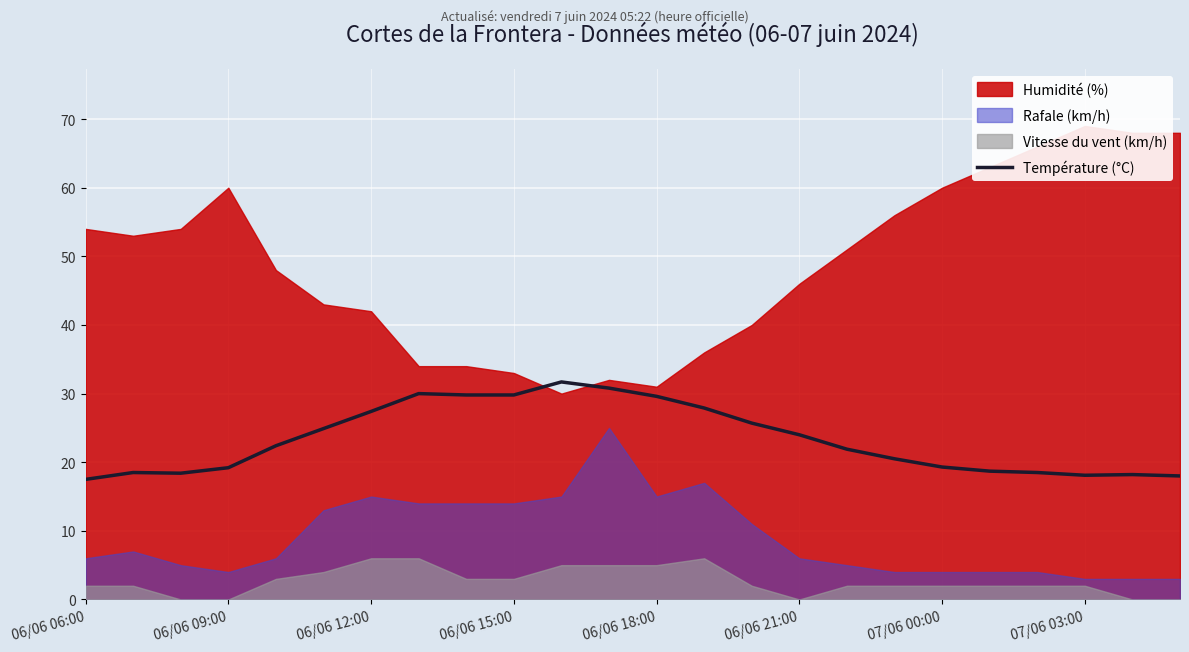

Reading right to left, extract all data points from this chart.

18.0	18.2	18.1	18.5	18.7	19.3	20.5	21.9	24.0	25.7	27.9	29.6	30.8	31.7	29.8	29.8	30.0	27.4	24.9	22.4	19.2	18.4	18.5	17.5